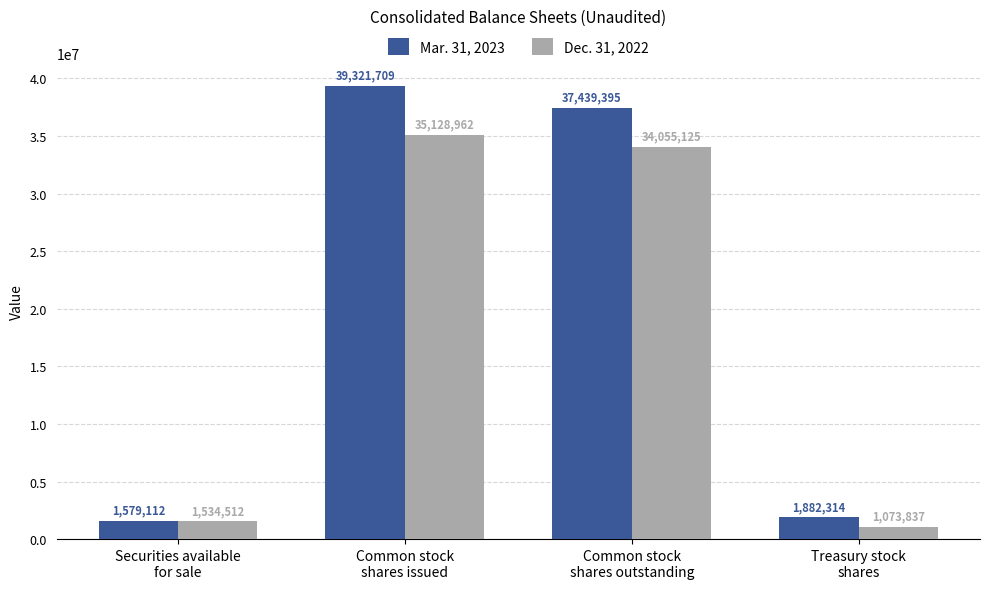

What is the difference between the maximum and minimum values in the Dec. 31, 2022 series?

34055125